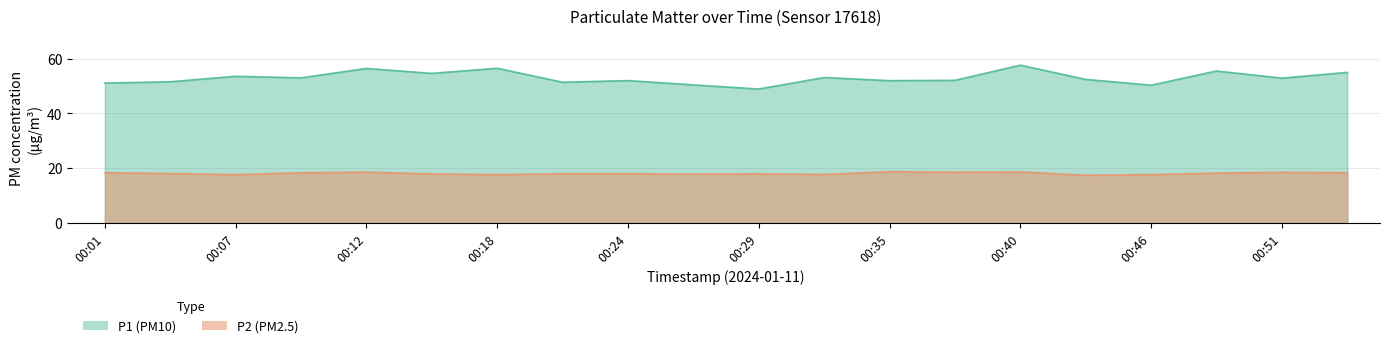

Where does the P2 series first go above 18?

00:01